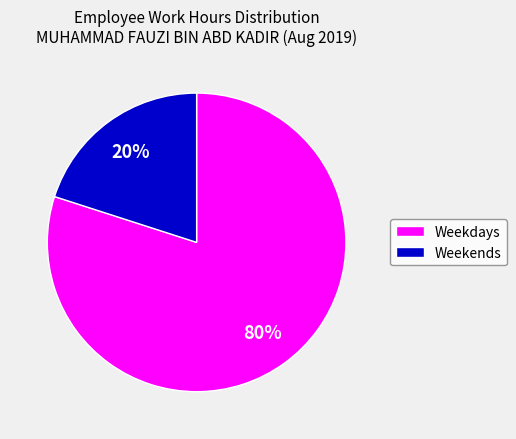

Is there a majority slice in this chart?

Yes